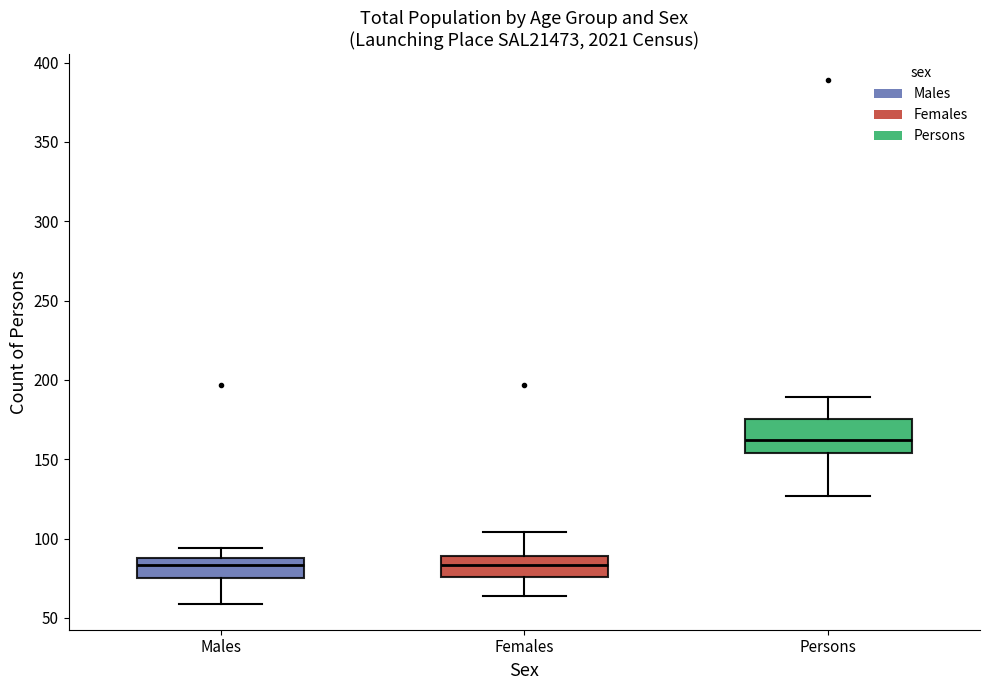

Where is the lower edge of the box for Persons on the y-axis? The values are not printed on the chart, so give them approximately, as read against the axis.

155